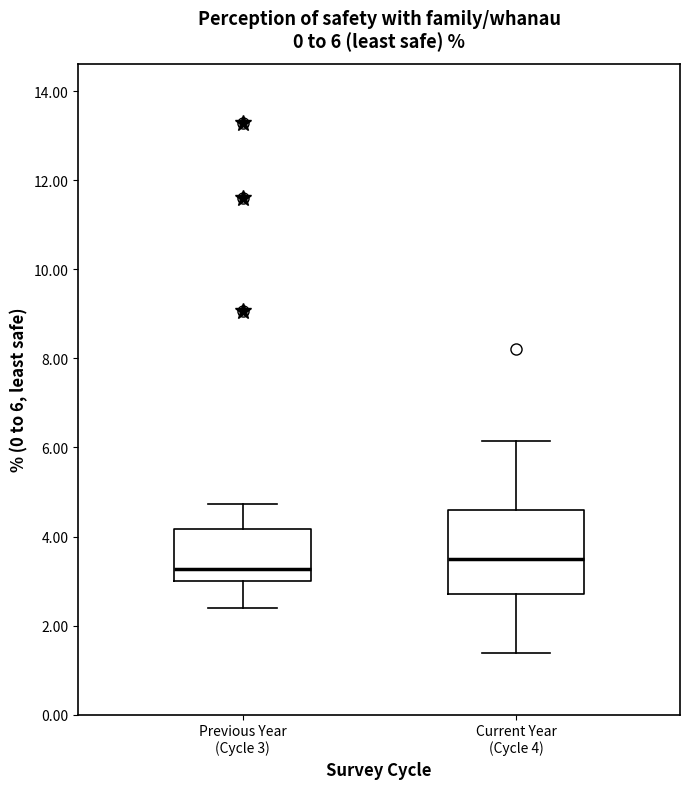

Which box is the tallest, from its lower edge to its upper edge?

Current Year (Cycle 4)